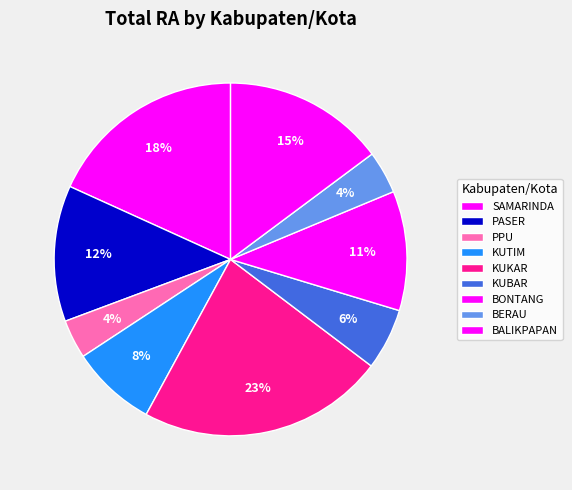

Count the number of slices in the pie.

9